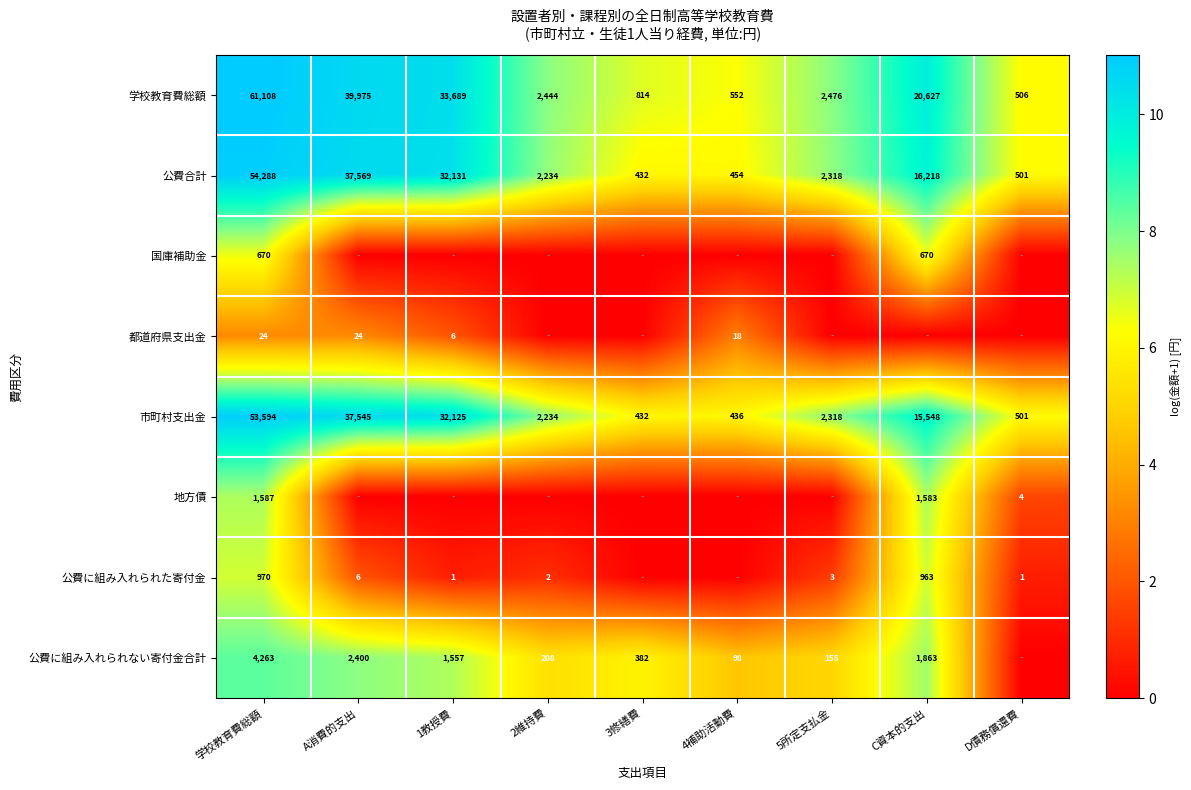

What is the difference between the highest and lowest values at 学校教育費総額?

61084